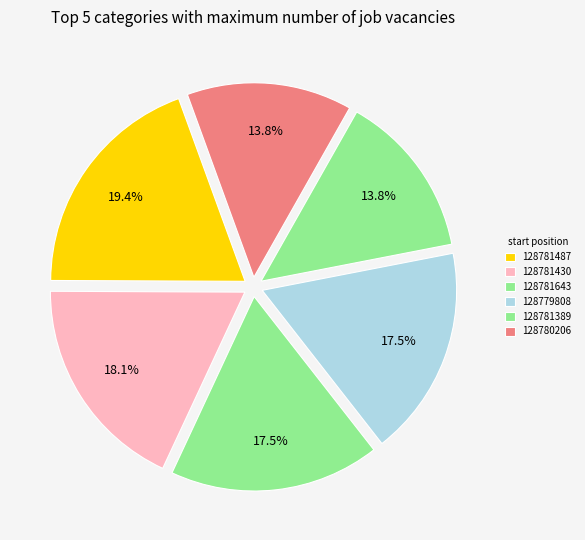

What is the largest slice in the pie chart?

128781487